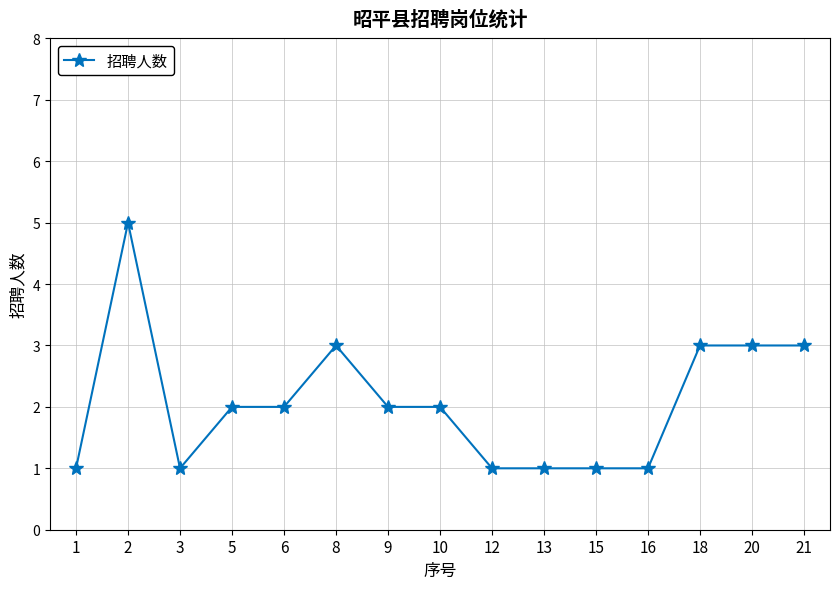

Reading right to left, extract all data points from this chart.

3	3	3	1	1	1	1	2	2	3	2	2	1	5	1